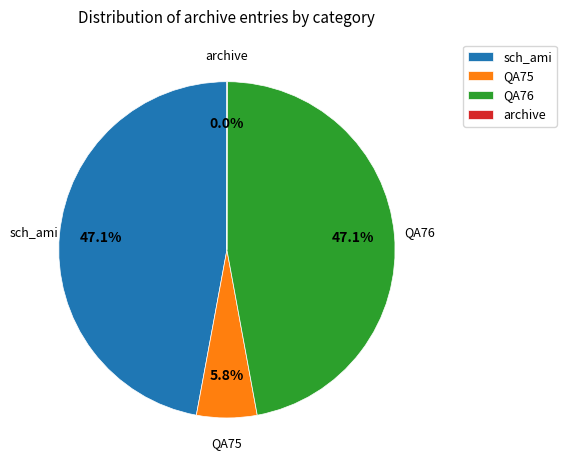

Between QA76 and QA75, which is larger?

QA76